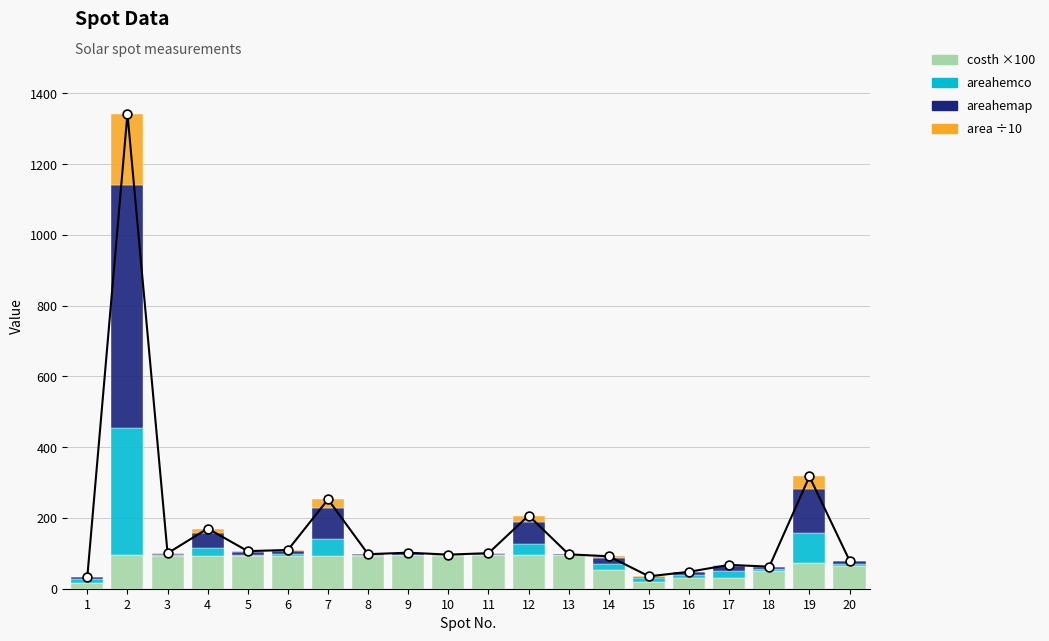

At how many categories does at least one series exceed 531?

1